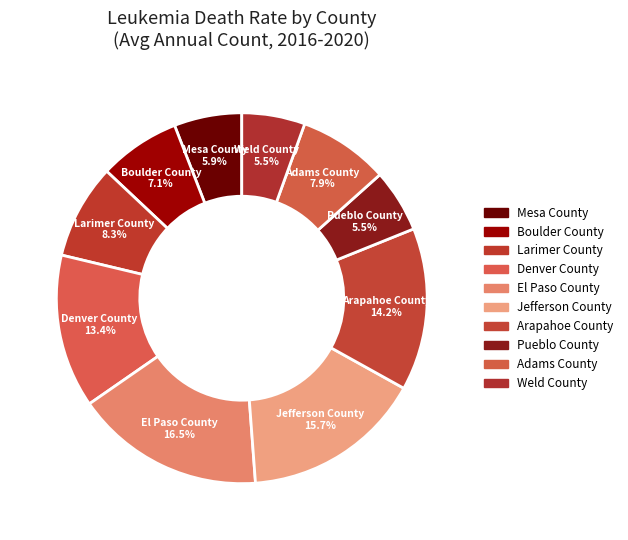

To the nearest percent, what is the average slice percentage?

10%